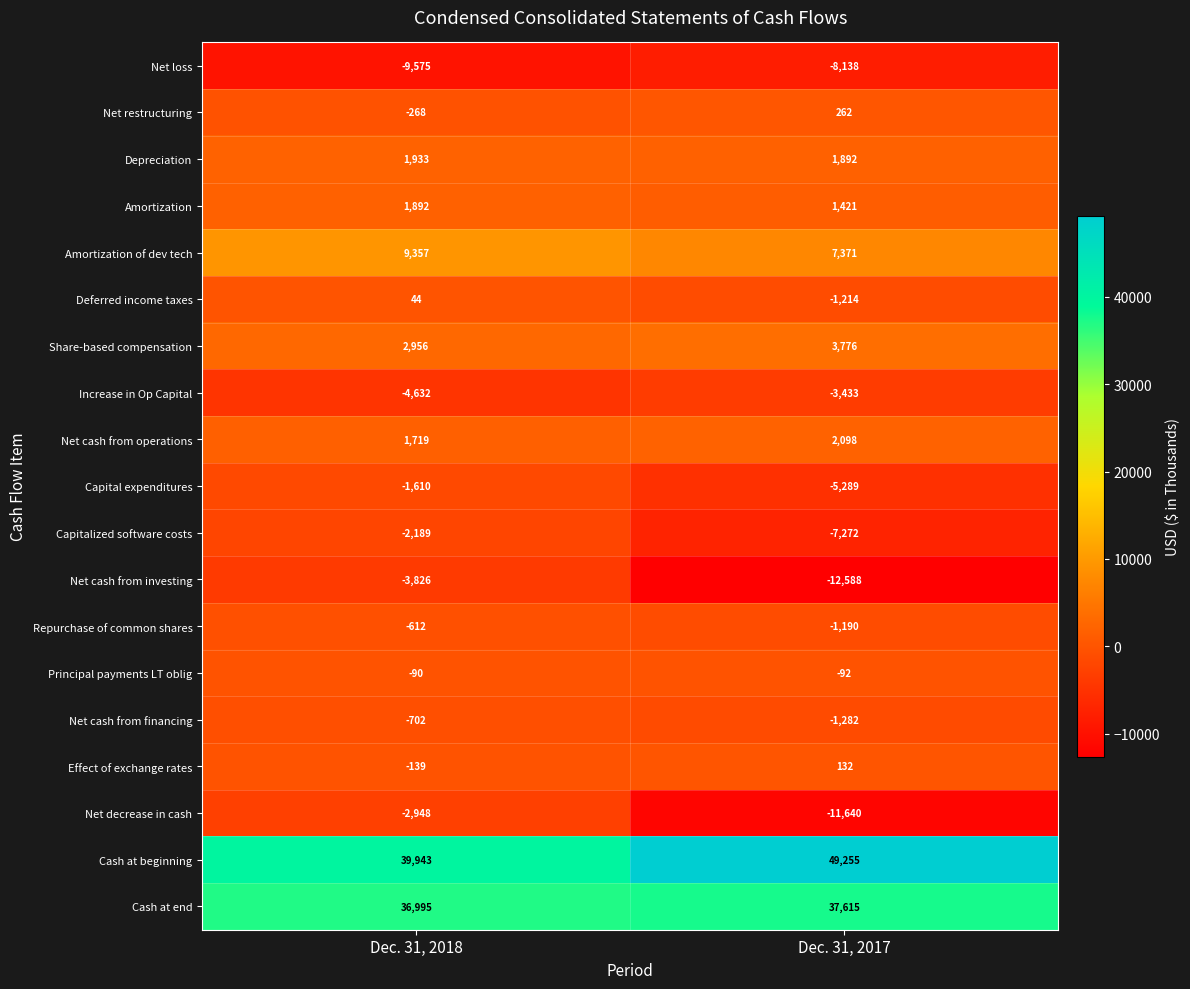

Between Dec. 31, 2018 and Dec. 31, 2017, which series saw the biggest shift?

Cash at beginning